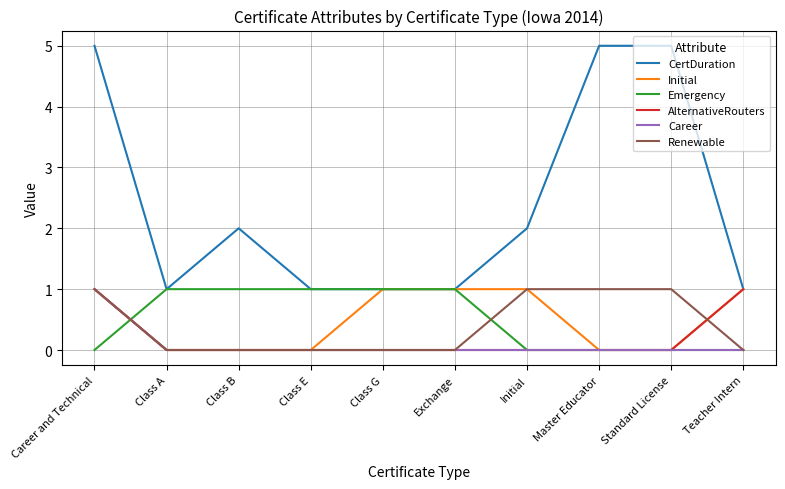

True or false: CertDuration and Career cross at least once.

False